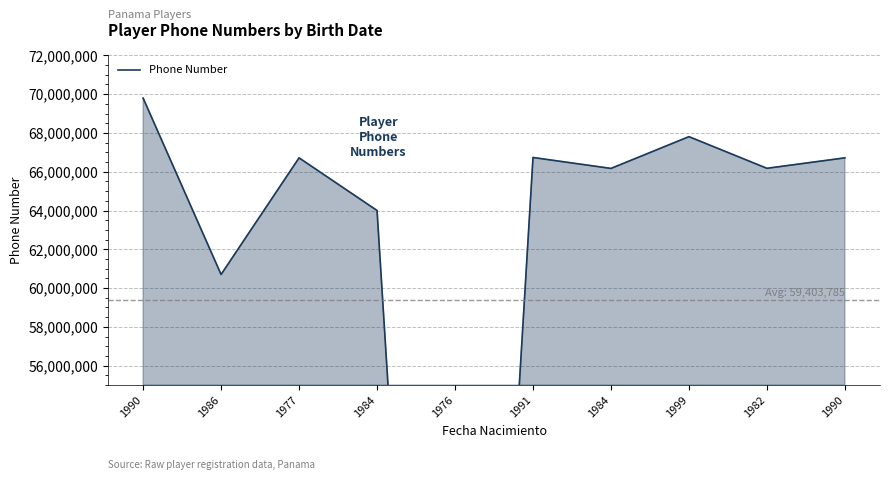

What is the difference between the second highest and minimum values?

67809552